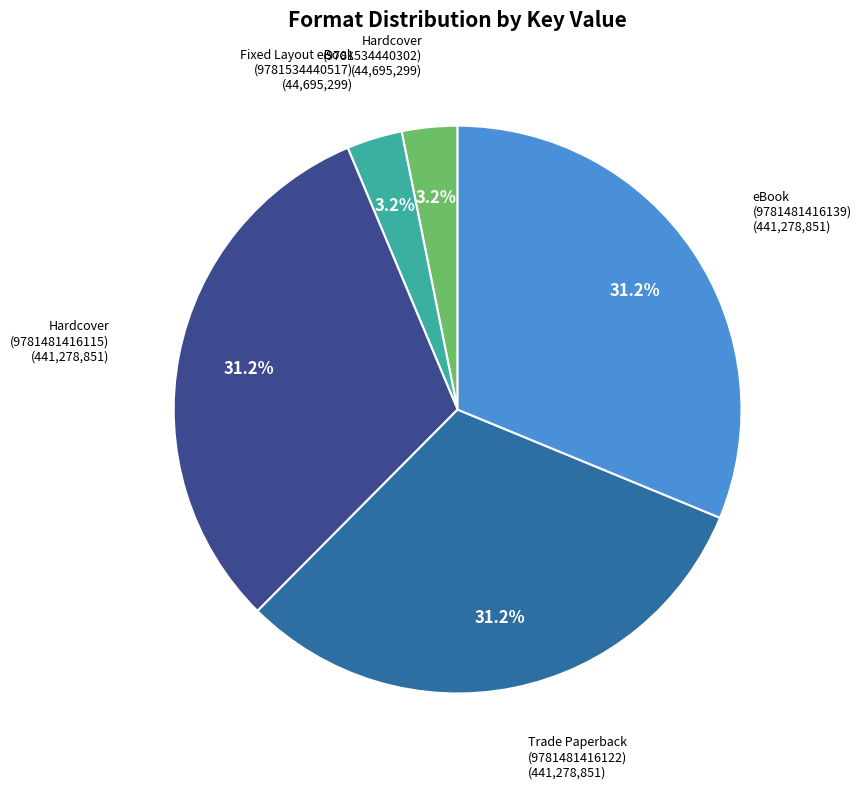

Is there any slice that represents more than half of the pie?

No